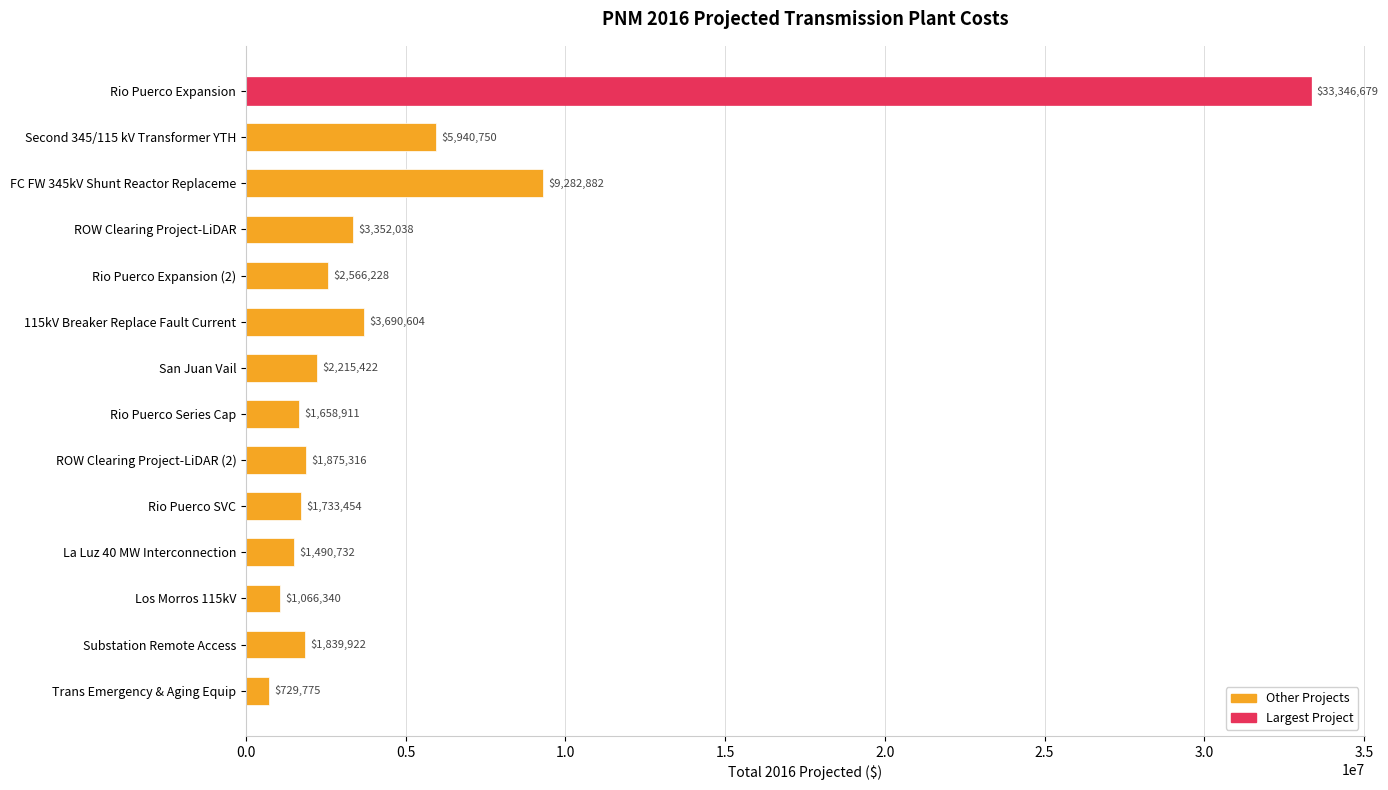

List the labels in order of value, largest first.

Rio Puerco Expansion, FC FW 345kV Shunt Reactor Replaceme, Second 345/115 kV Transformer YTH, 115kV Breaker Replace Fault Current, ROW Clearing Project-LiDAR, Rio Puerco Expansion (2), San Juan Vail, ROW Clearing Project-LiDAR (2), Substation Remote Access, Rio Puerco SVC, Rio Puerco Series Cap, La Luz 40 MW Interconnection, Los Morros 115kV, Trans Emergency & Aging Equip